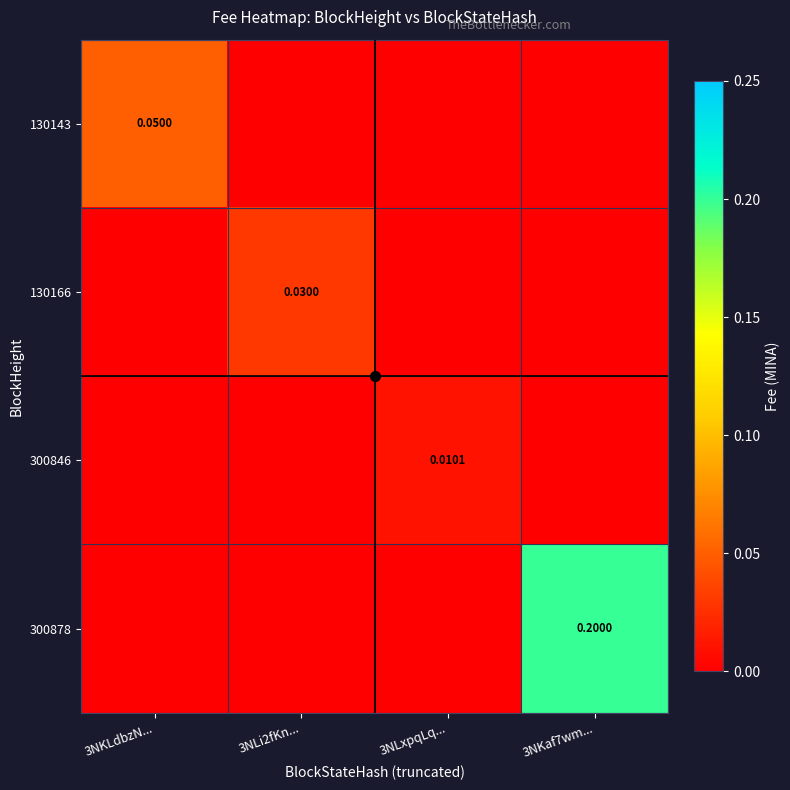

Which series has the largest total across all categories?

300878